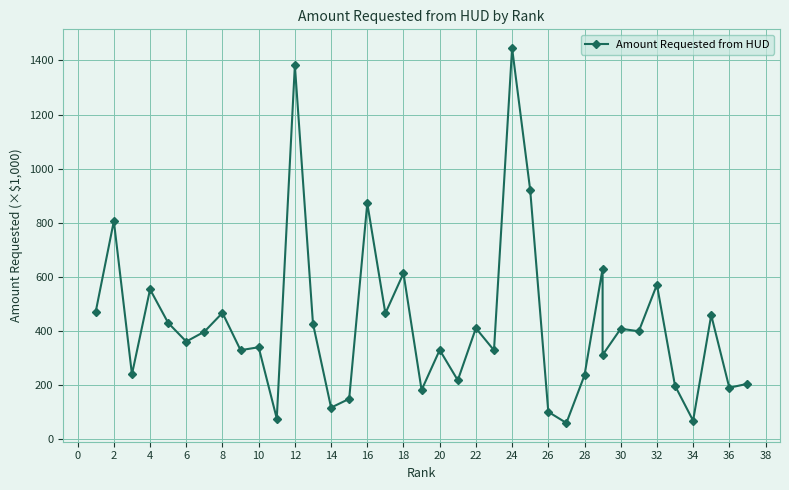

What is the value of the 38th point from the left?

205.0